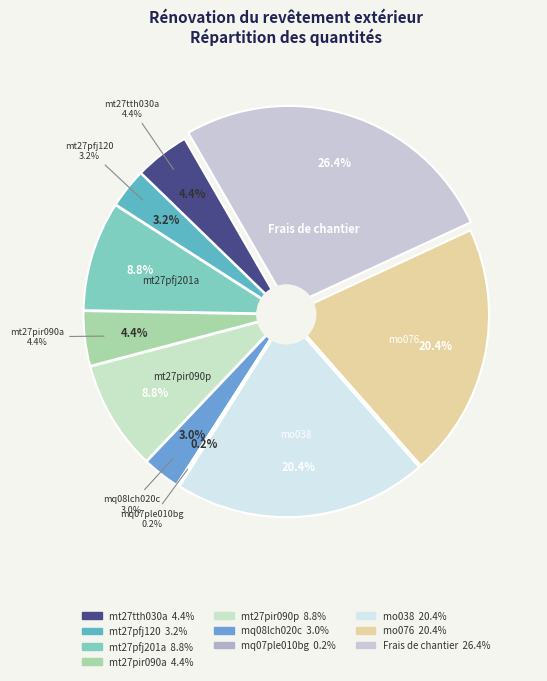

What percentage is the mo038 slice, to the nearest percent?

20%